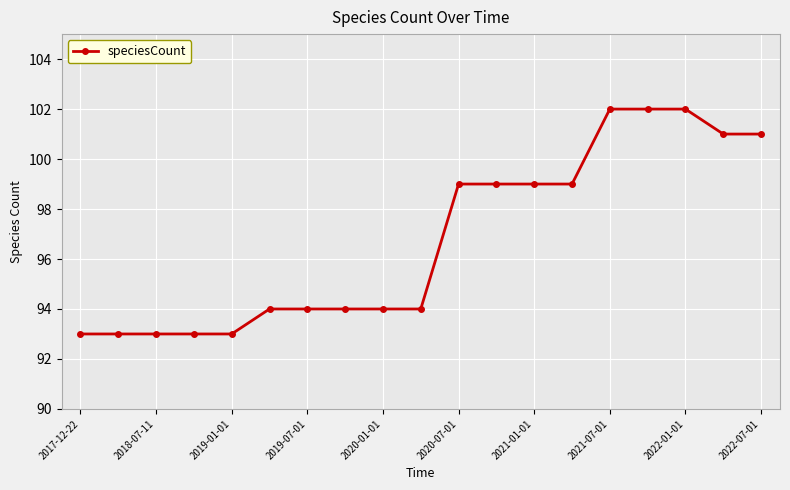

Reading left to right, transcribe all the data shown in this chart.

93	93	93	93	93	94	94	94	94	94	99	99	99	99	102	102	102	101	101